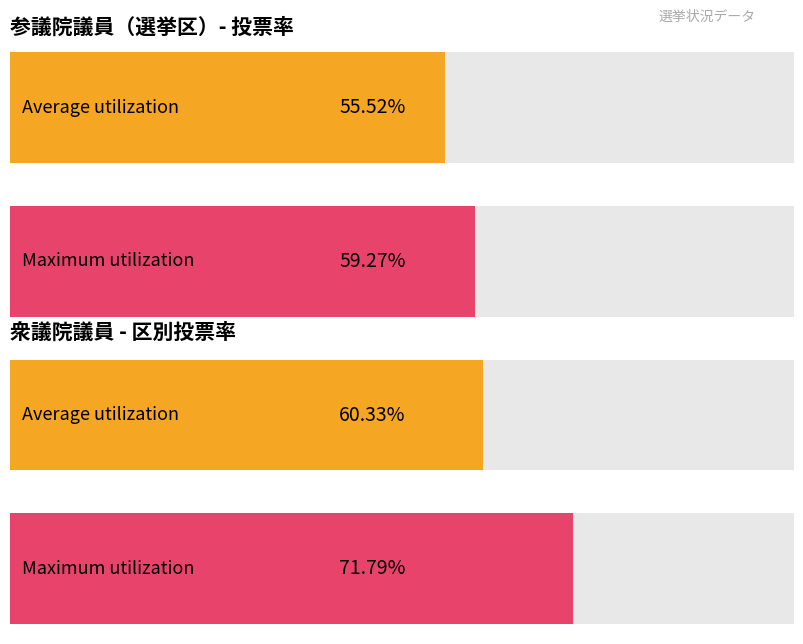

List the series in order of their peak value, highest first.

Maximum utilization, Average utilization